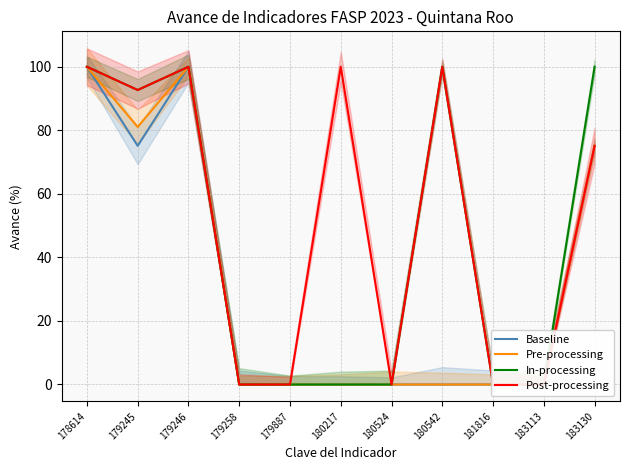

How many interior local peaks does the Post-processing series have?

3